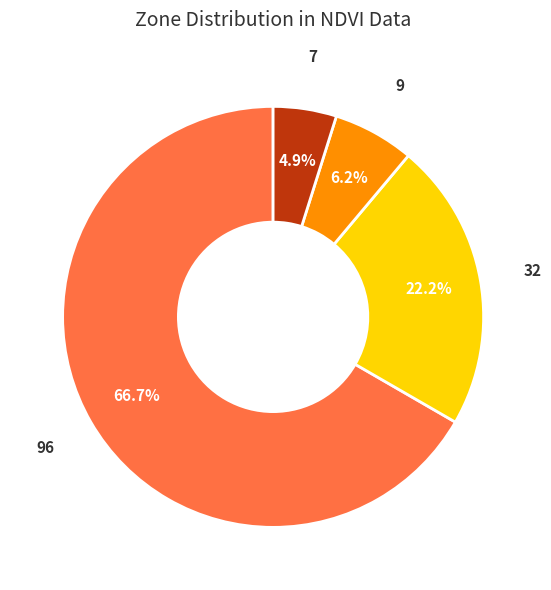

Is there any slice that represents more than half of the pie?

Yes